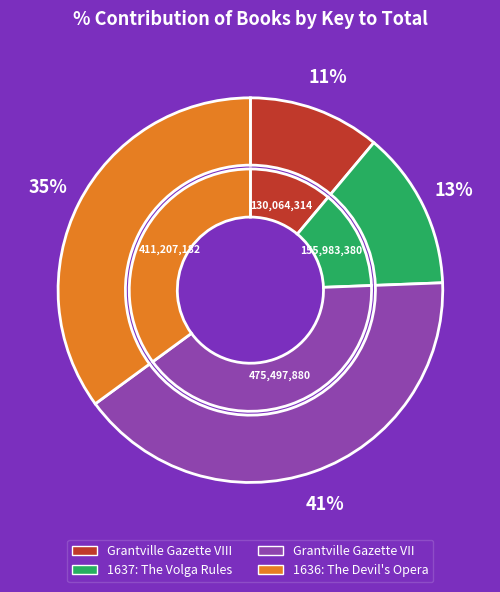

The Grantville Gazette VIII slice represents 19% of the pie. True or false?

False